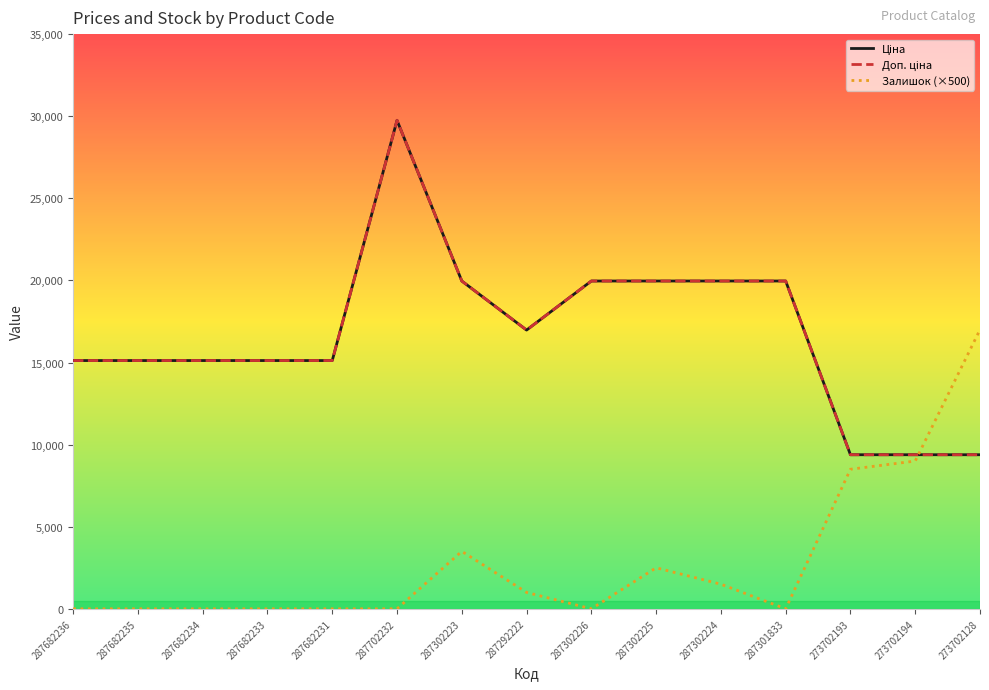

What is the sum of the Ціна values at 273702193 and 287292222?

26360.3